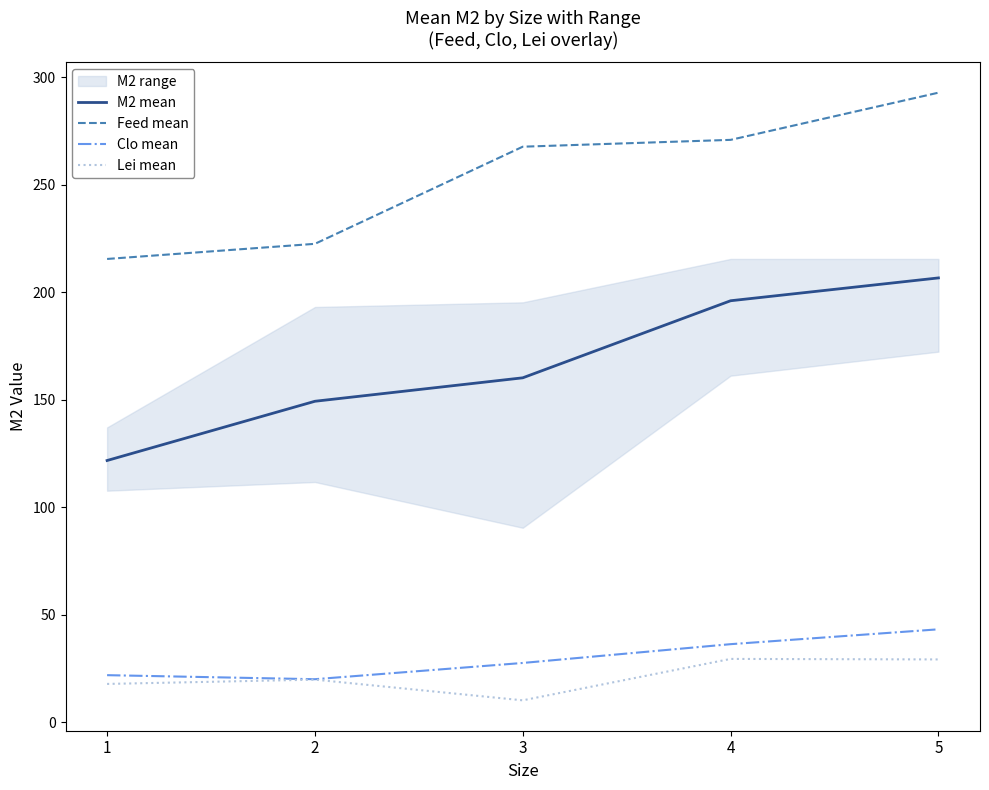

How many values in the Clo mean series are below 27?

2